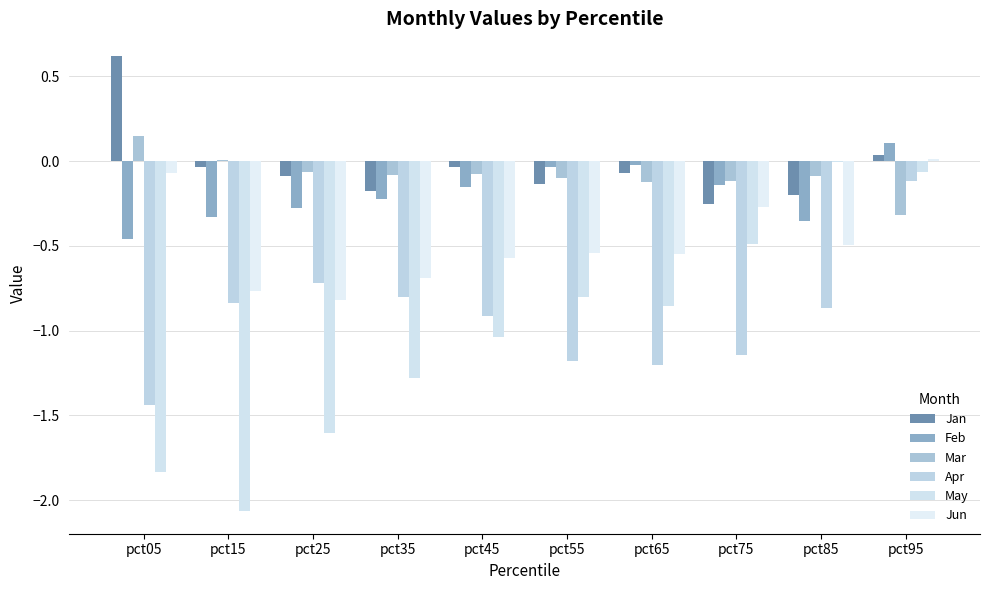

Count the number of data series in this chart.

6